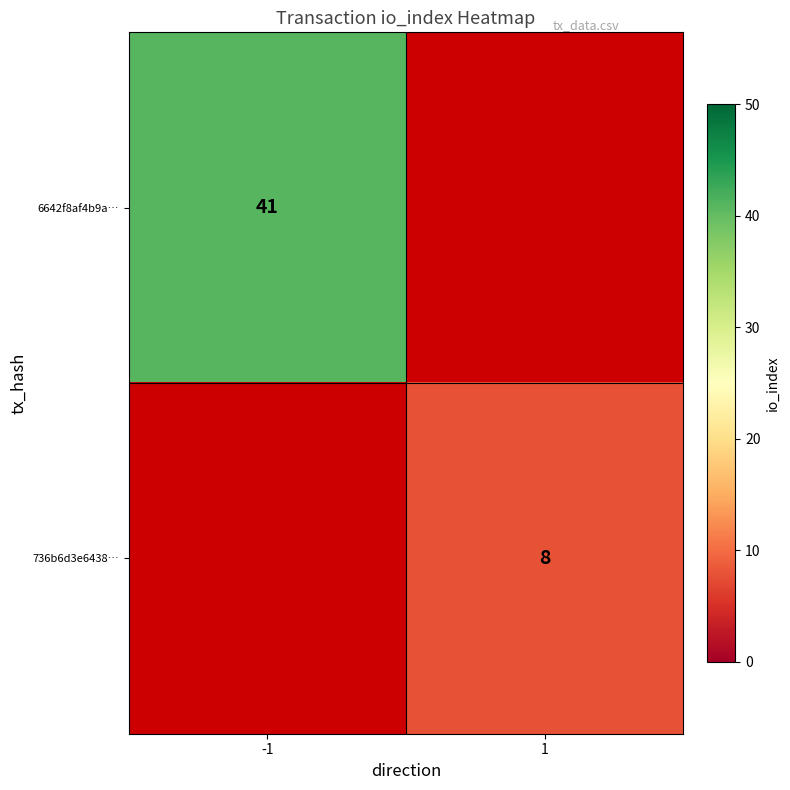

True or false: 736b6d3e6438… has a value of 13 at 1.

False